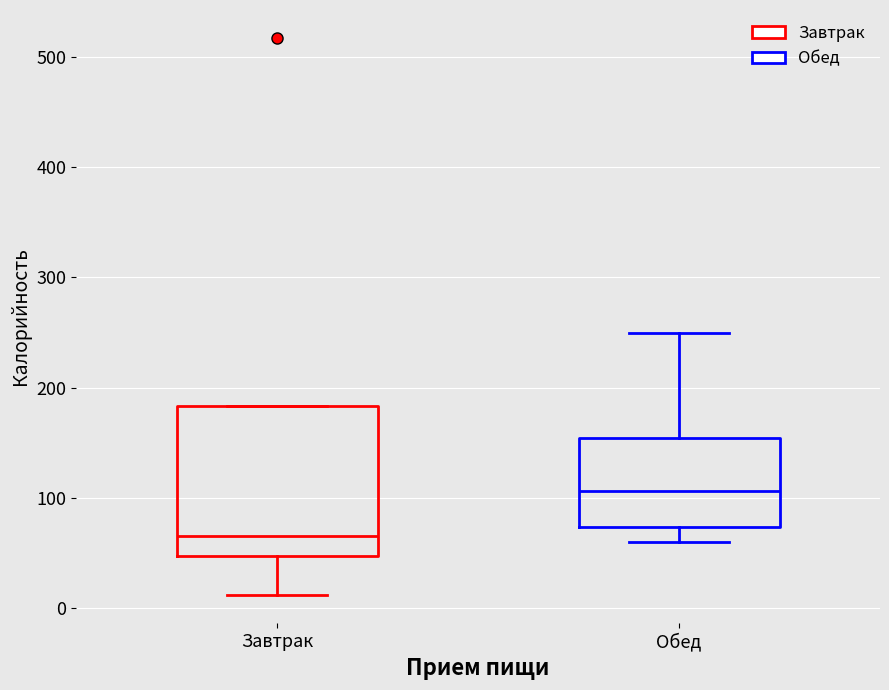

Reading left to right, read every box against the y-axis: the position of its median line, the range the box covers, and the ends of its whiskers. The values are not printed on the chart, so give them approximately, as read against the axis.

Завтрак: median 70, box 50 to 180, whiskers 10 to 180
Обед: median 110, box 70 to 150, whiskers 60 to 250